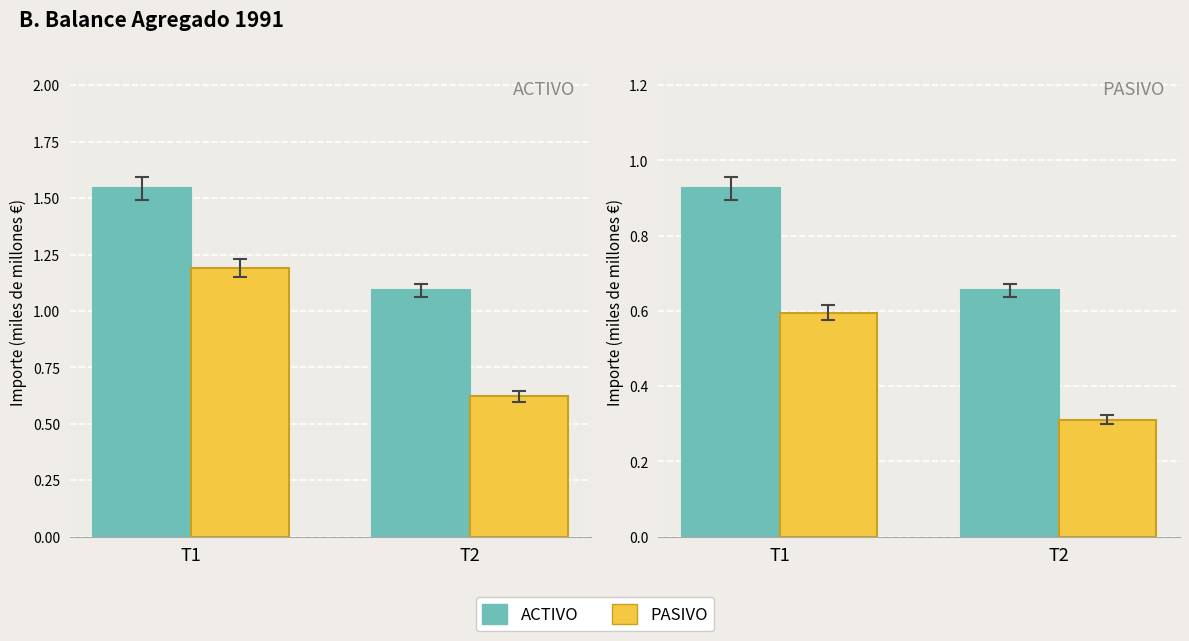

At T2, list the series in order from smallest to largest.

PASIVO, ACTIVO